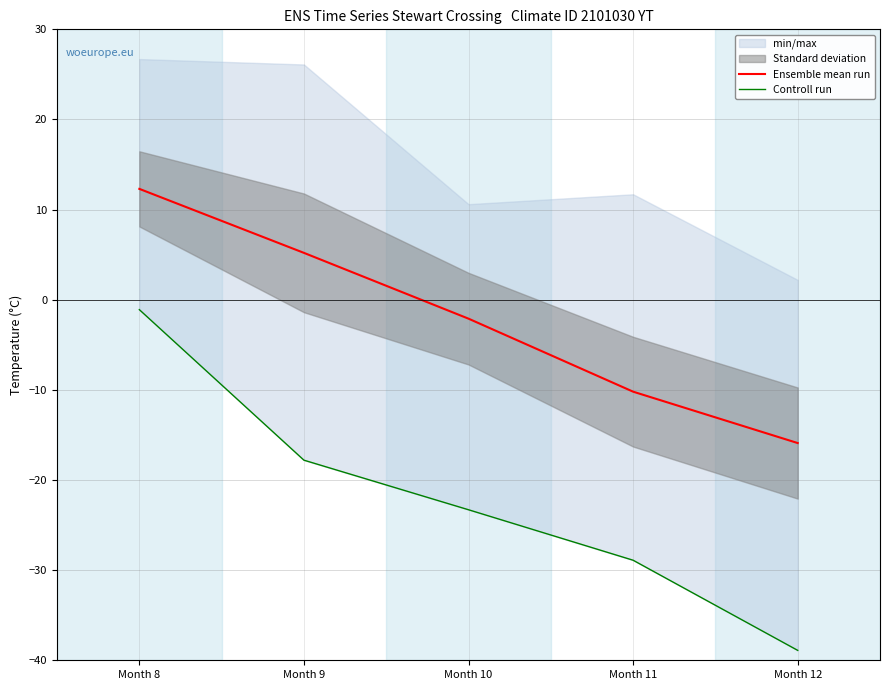

What is the difference between the maximum and minimum values in the Controll run series?

37.8